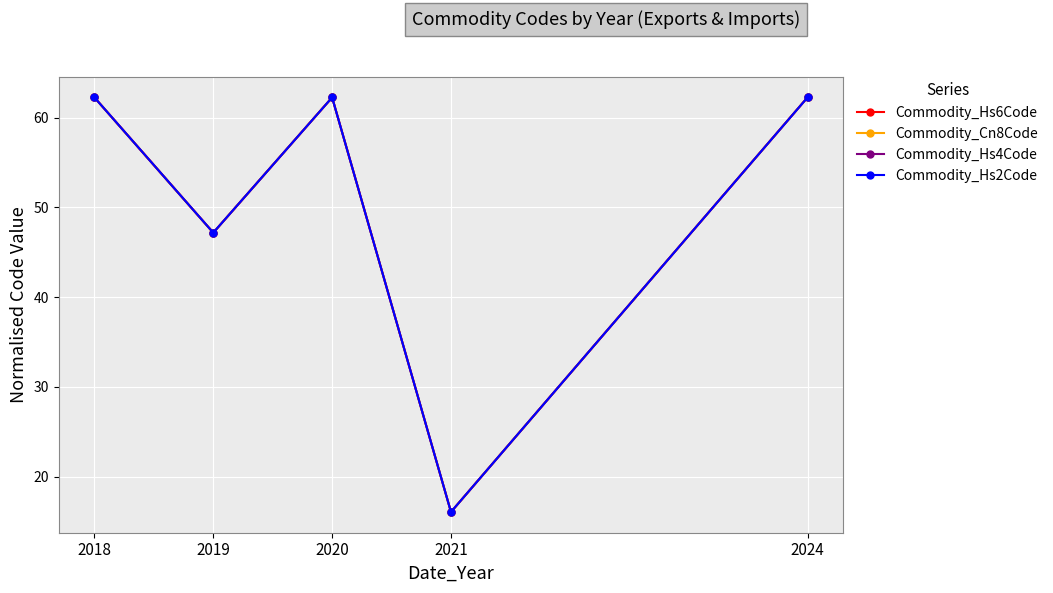

List the labels in order of Commodity_Hs4Code value, largest first.

2020, 2024, 2018, 2019, 2021